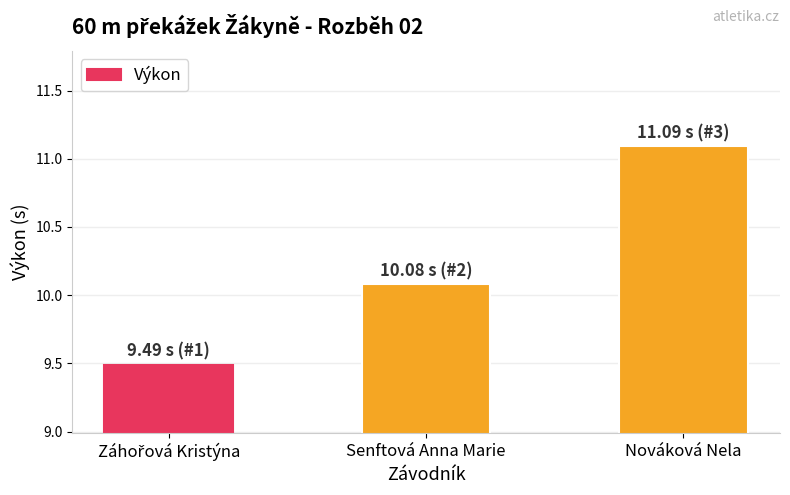

Are the bars grouped side by side (vs. stacked)?

No